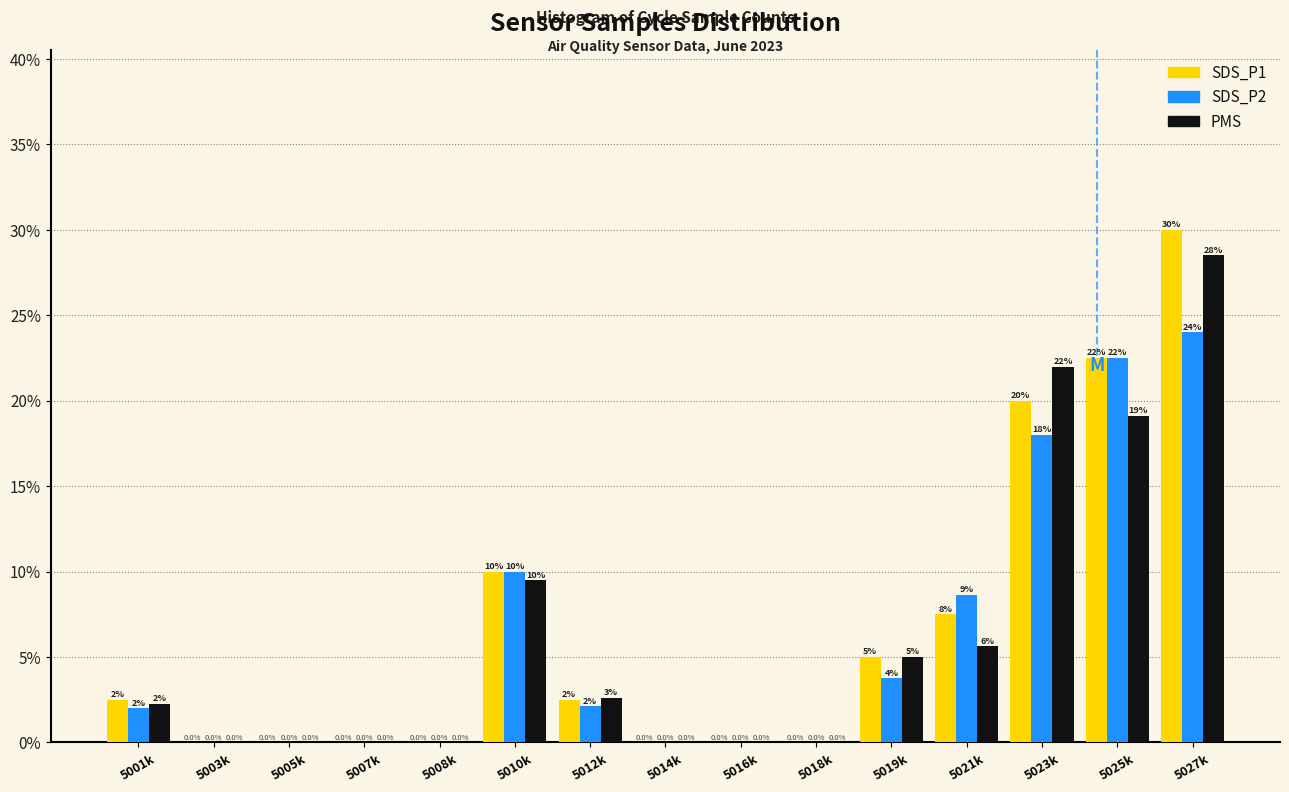

What is the sum of the SDS_P2 values at 5003k and 5010k?

10.0